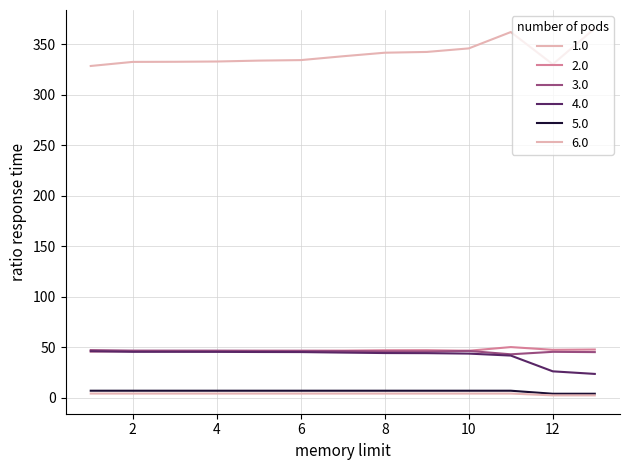

At how many categories does at least one series exceed 117?

13